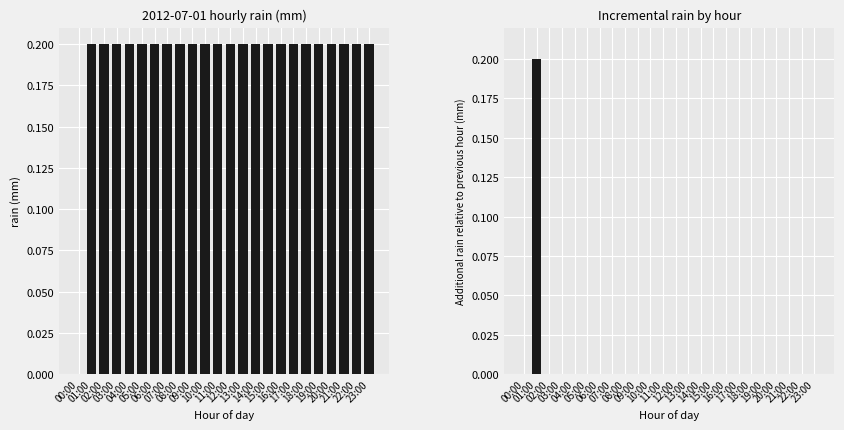

List the series in order of their peak value, highest first.

rain, rain increment